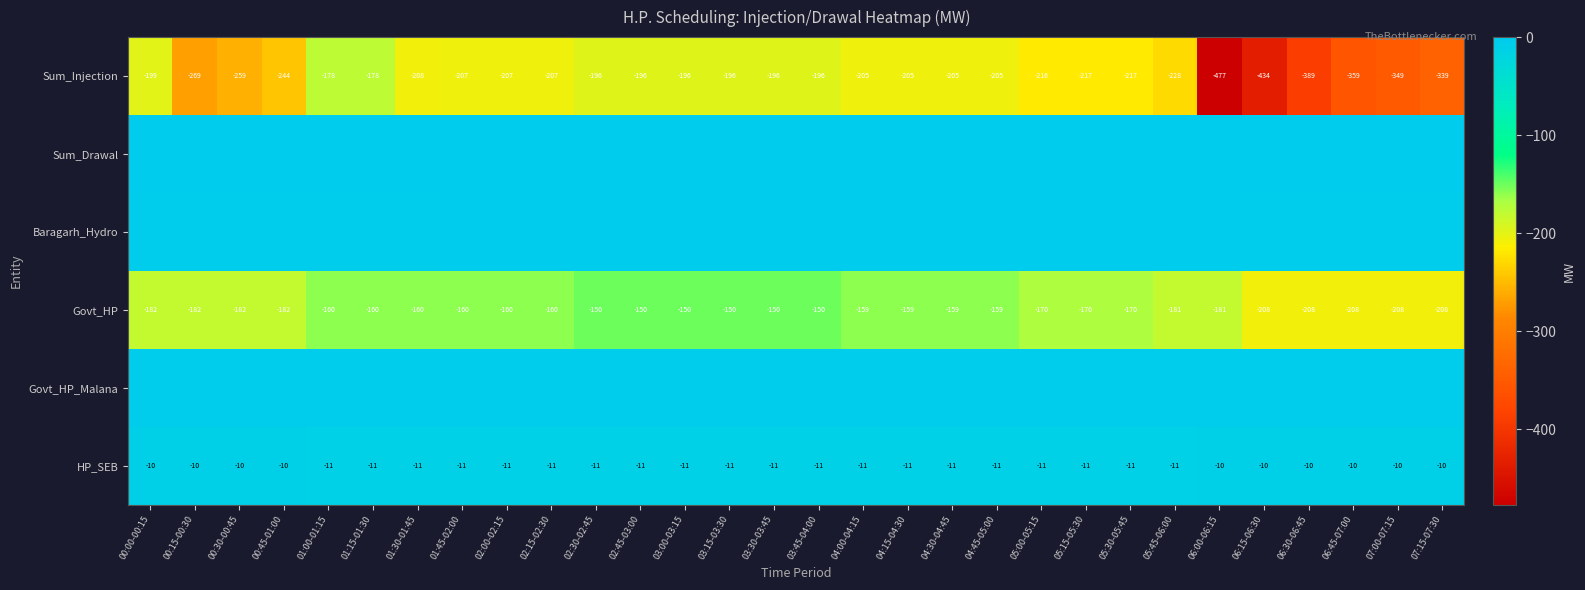

At which label is Sum_Injection closest to -327?

07:15-07:30